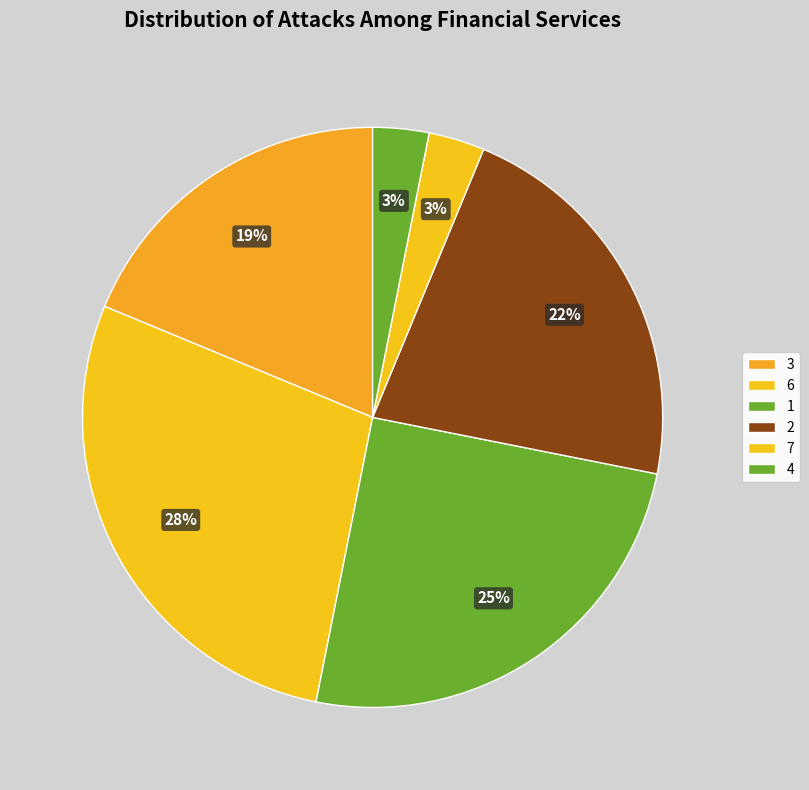

True or false: 2 accounts for 26% of the total.

False